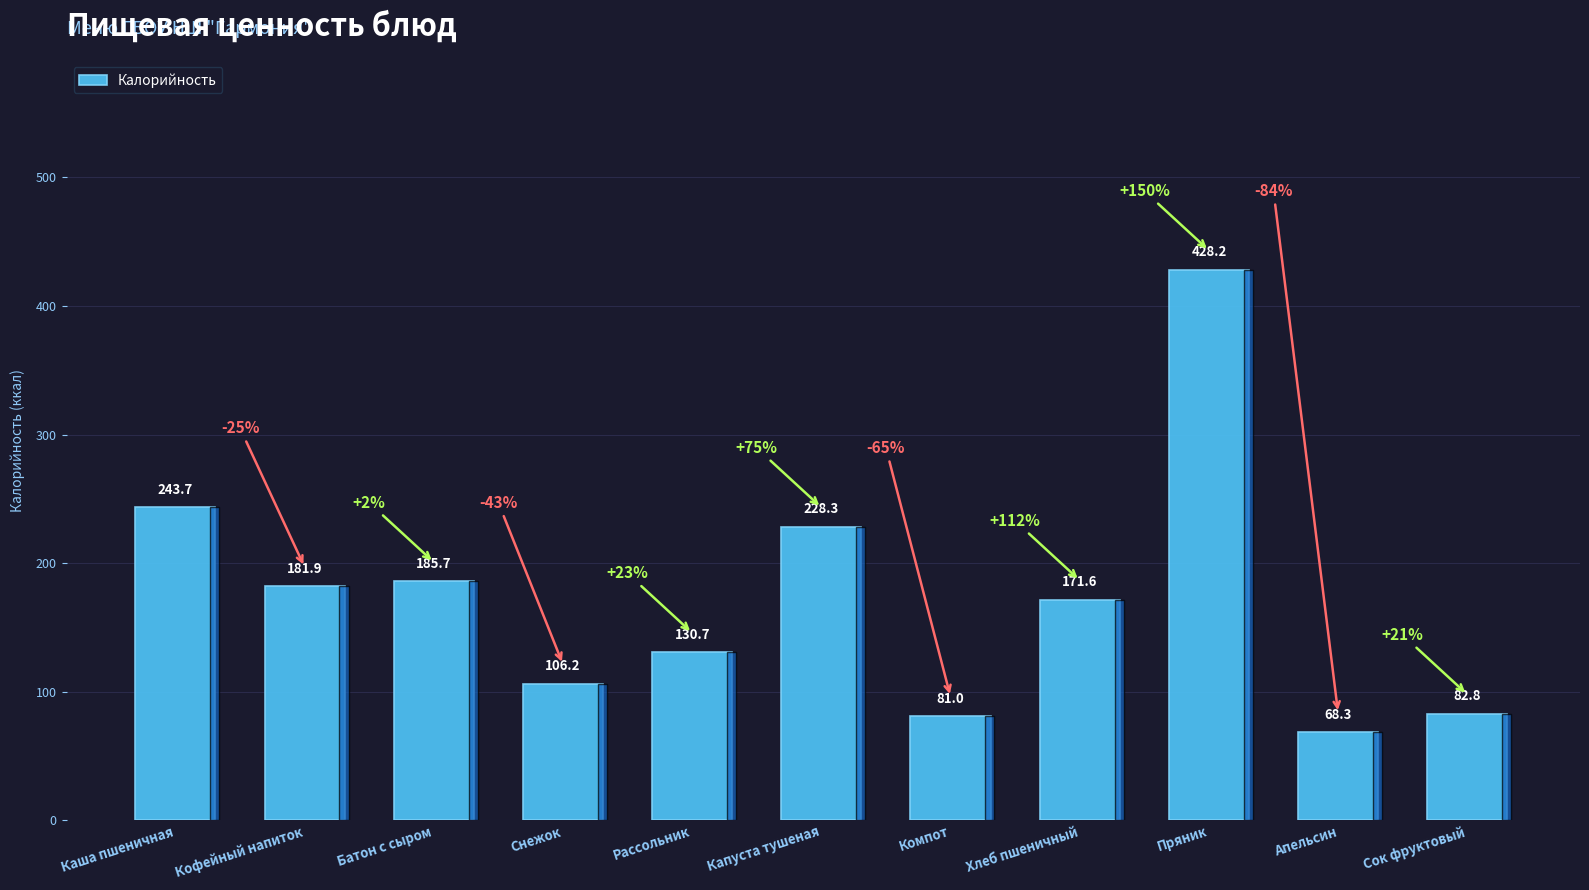

Count the number of data series in this chart.

1